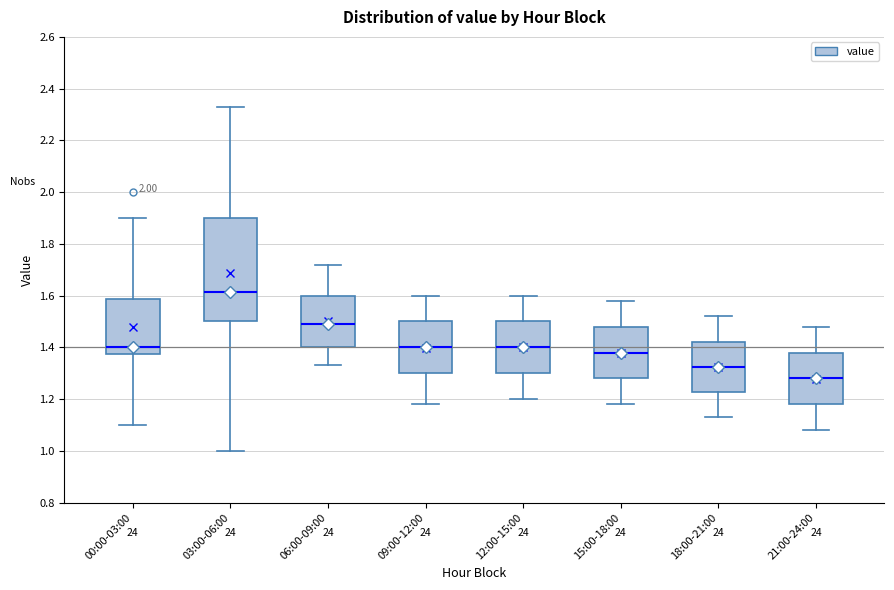

Reading left to right, transcribe this box plot: for each box, give where its median line is, the range the box spans, and where its two whiskers end, as read against the y-axis. The values are not printed on the chart, so give them approximately, as read against the axis.

00:00-03:00: median 1.40, box 1.38 to 1.58, whiskers 1.10 to 1.90
03:00-06:00: median 1.62, box 1.50 to 1.90, whiskers 1.00 to 2.34
06:00-09:00: median 1.50, box 1.40 to 1.60, whiskers 1.34 to 1.72
09:00-12:00: median 1.40, box 1.30 to 1.50, whiskers 1.18 to 1.60
12:00-15:00: median 1.40, box 1.30 to 1.50, whiskers 1.20 to 1.60
15:00-18:00: median 1.38, box 1.28 to 1.48, whiskers 1.18 to 1.58
18:00-21:00: median 1.32, box 1.22 to 1.42, whiskers 1.14 to 1.52
21:00-24:00: median 1.28, box 1.18 to 1.38, whiskers 1.08 to 1.48